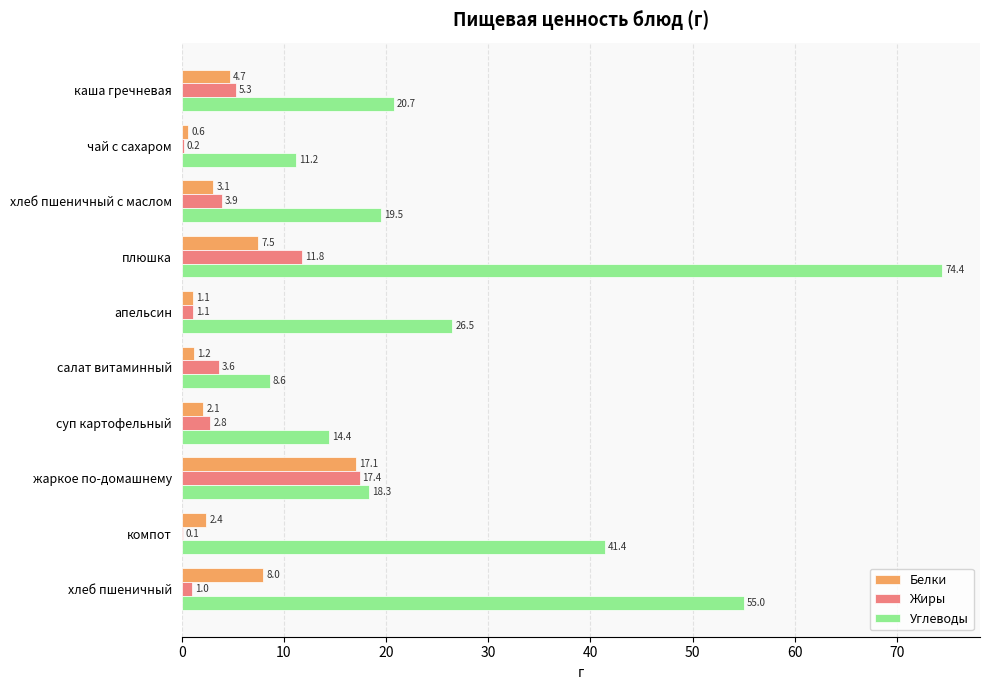

What is the total value across all series at чай с сахаром?

12.0